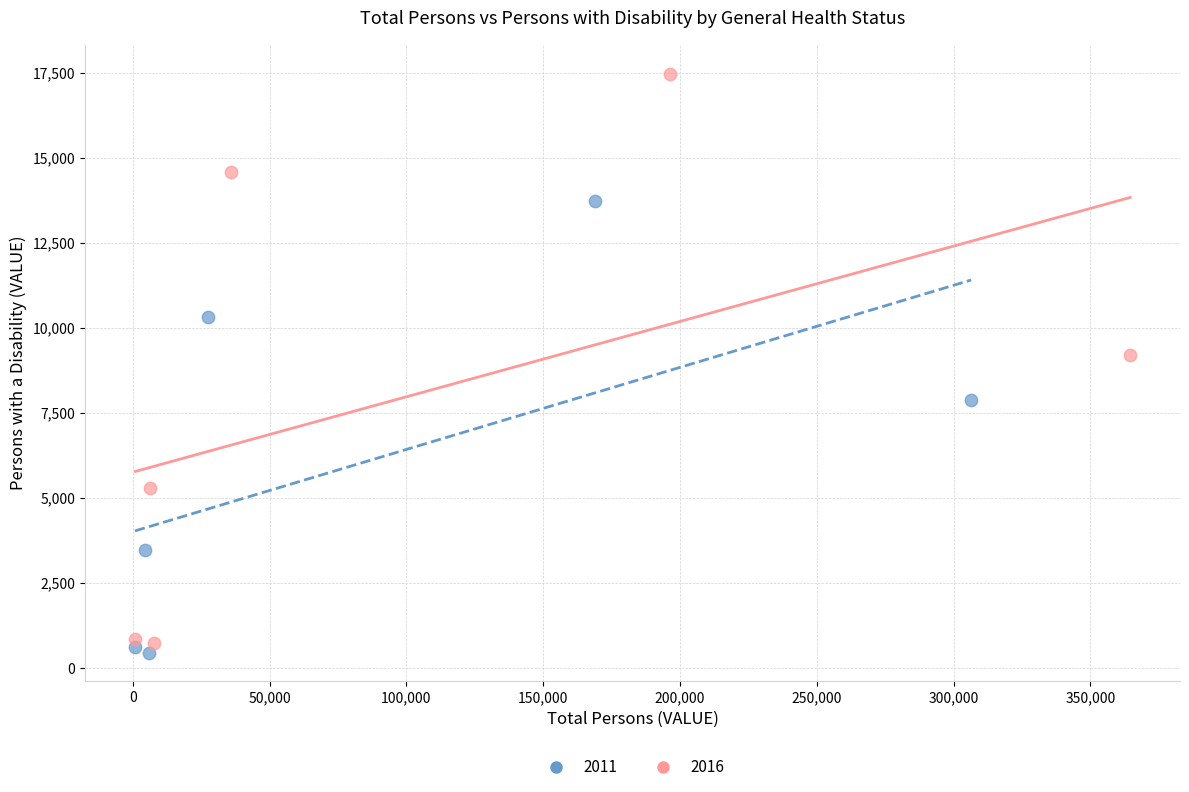

Which series has the widest spread of Y values?

2016